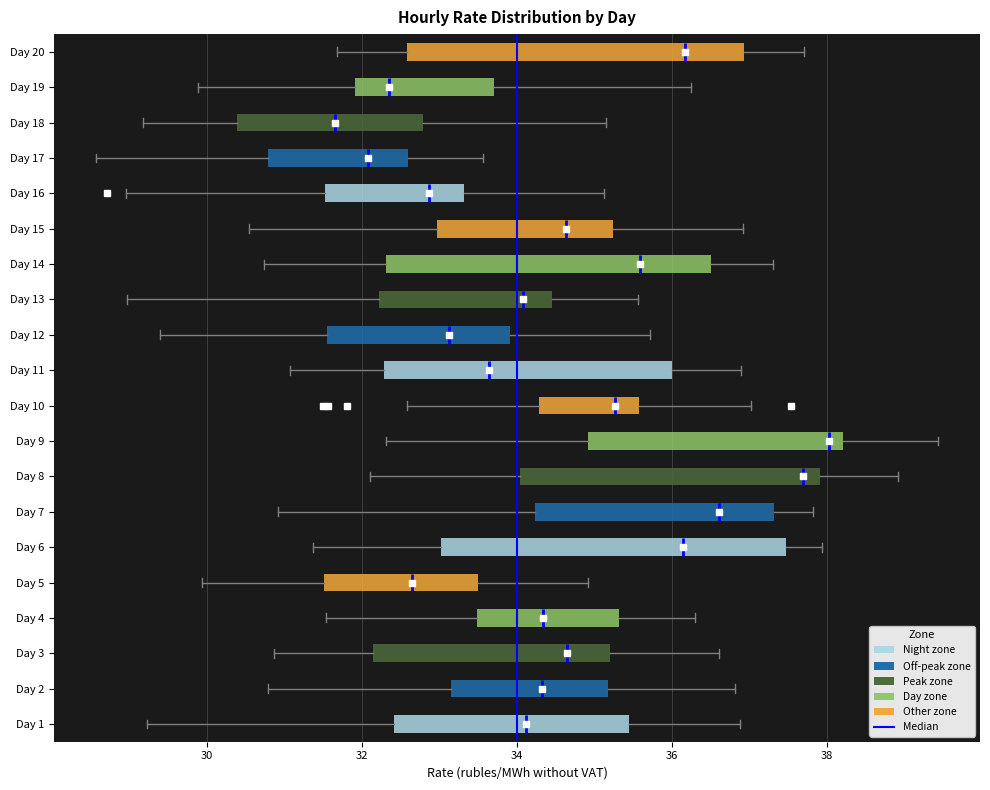

Where is the right edge of the box for Day 14 on the x-axis? The values are not printed on the chart, so give them approximately, as read against the axis.

36.6